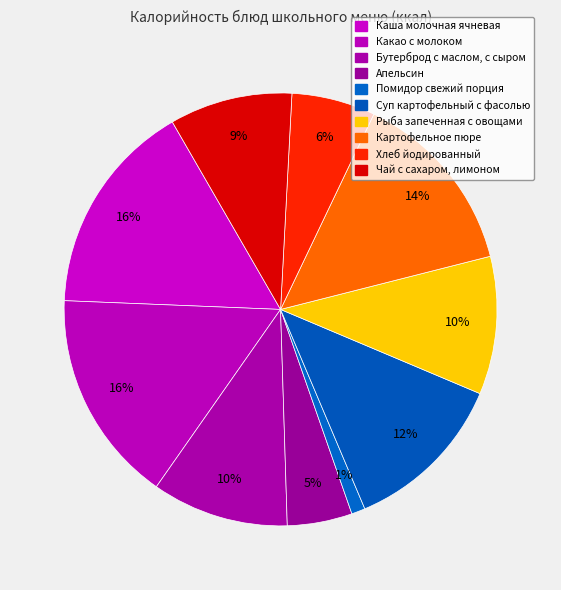

How many segments does this pie chart have?

10